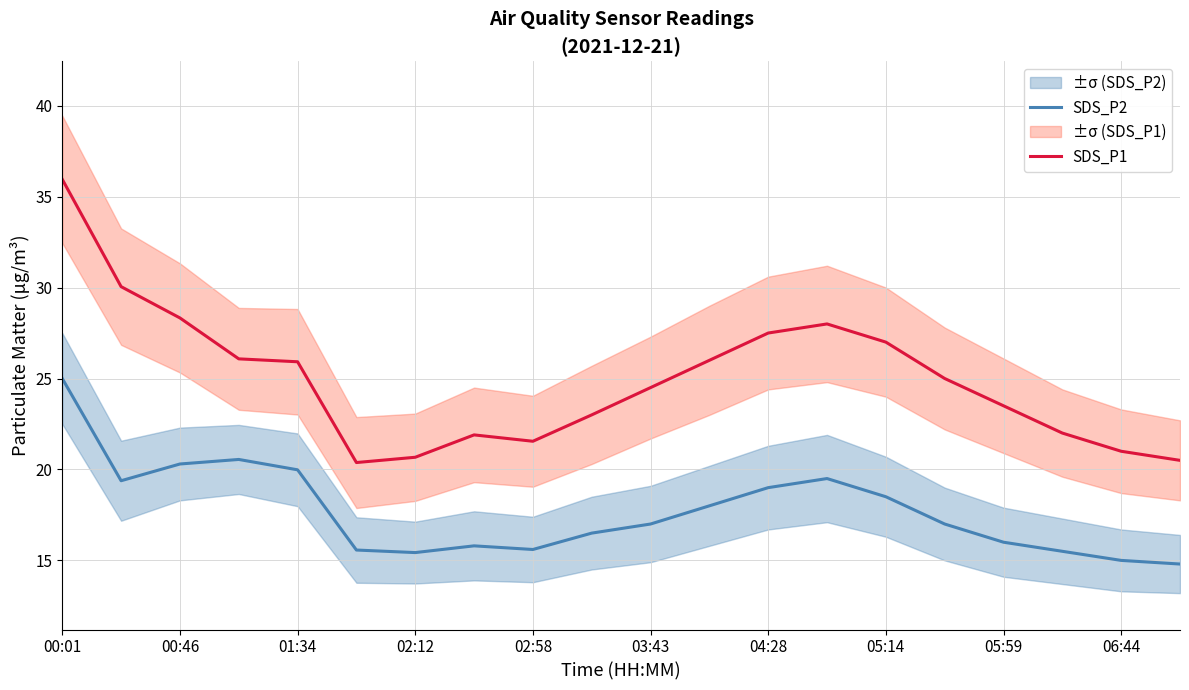

At how many categories does at least one series exceed 15?

20